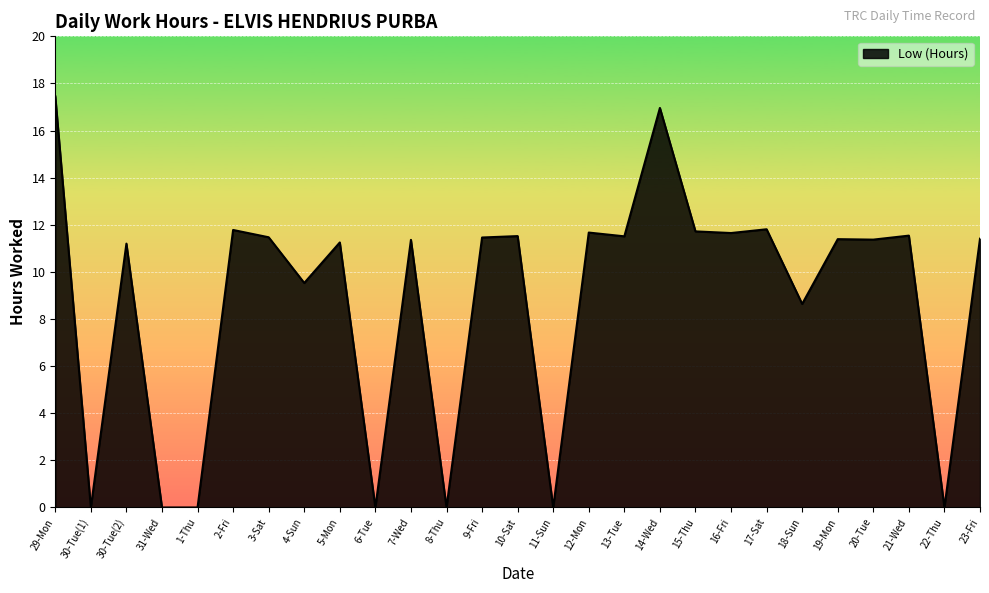

At which category does the data reach its first local peak?

30-Tue(2)